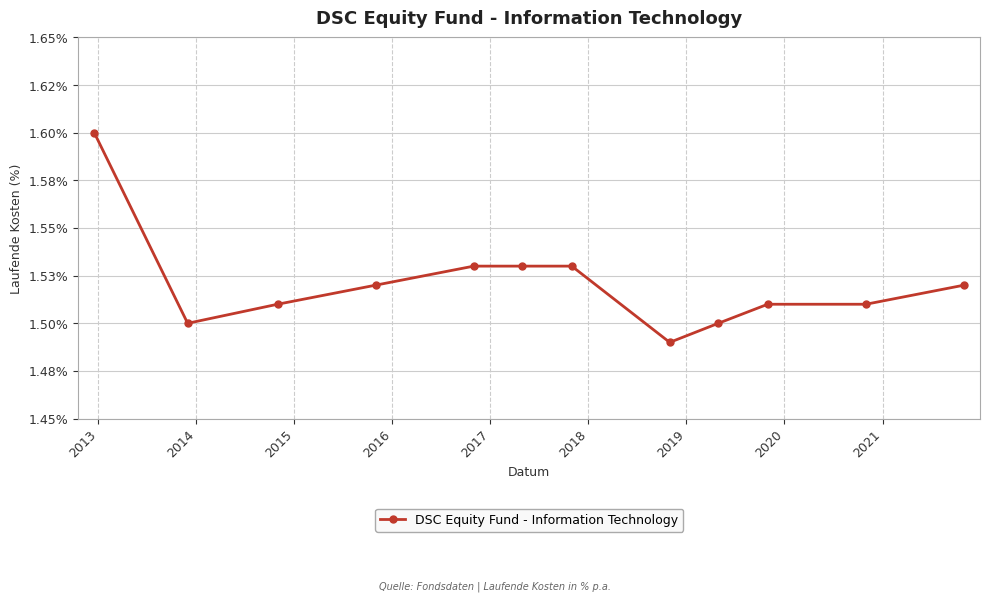

At which category does the chart reach its minimum across all series?

2019